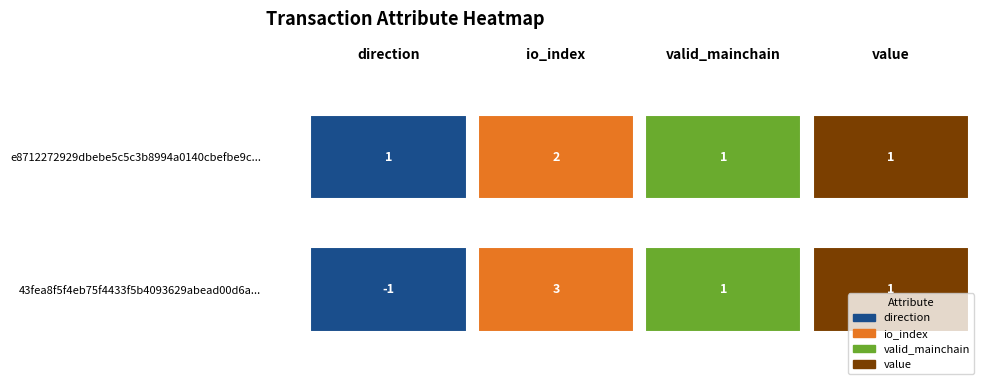

Reading left to right, what are all the values shown in this chart?

43fea8f5f4eb75f4433f5b4093629abead00d6a: direction=-1	io_index=3	valid_mainchain=1	value=1
e8712272929dbebe5c5c3b8994a0140cbefbe9c: direction=1	io_index=2	valid_mainchain=1	value=1